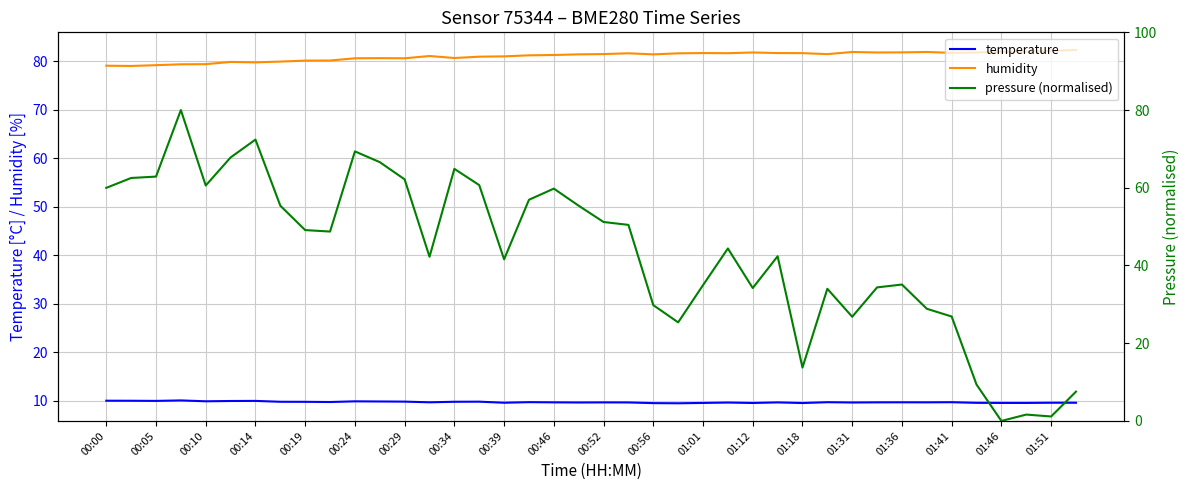

The value of humidity at 01:51 is 128.9. True or false?

False